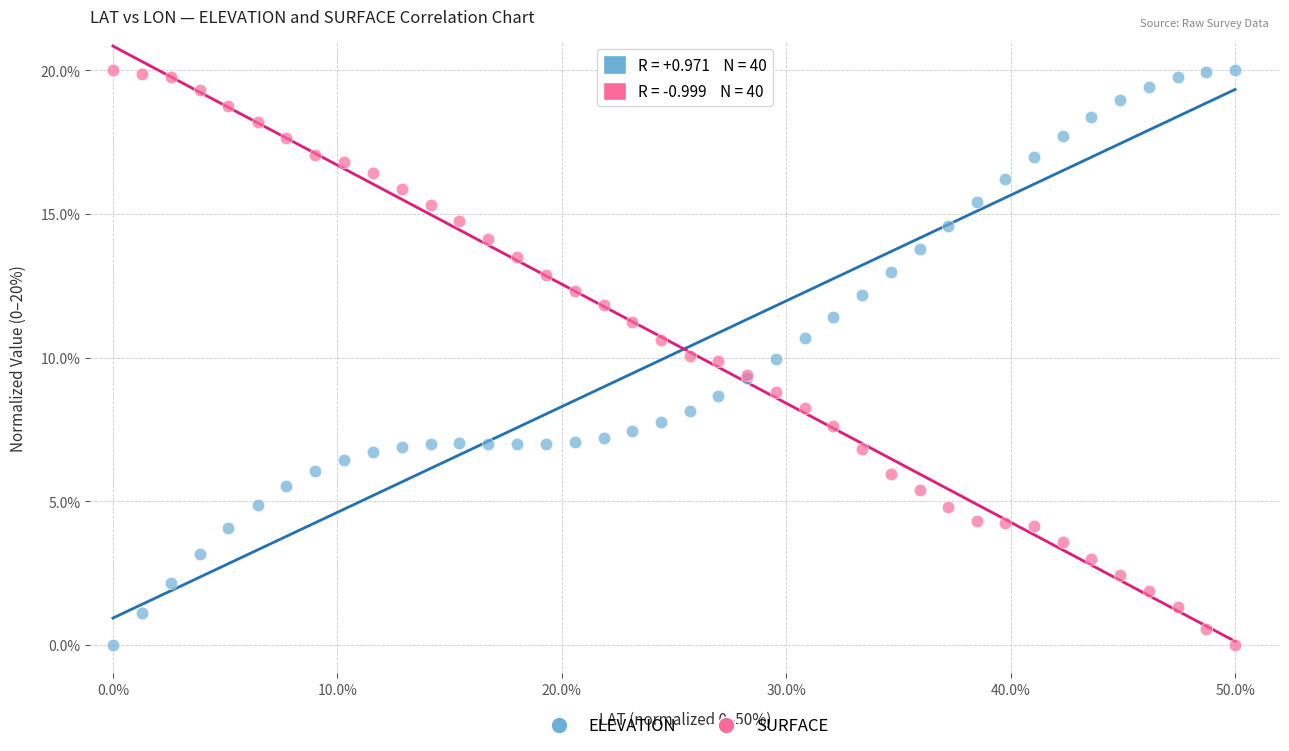

What is the X range (max minus min) for the scatter plot?

50.0